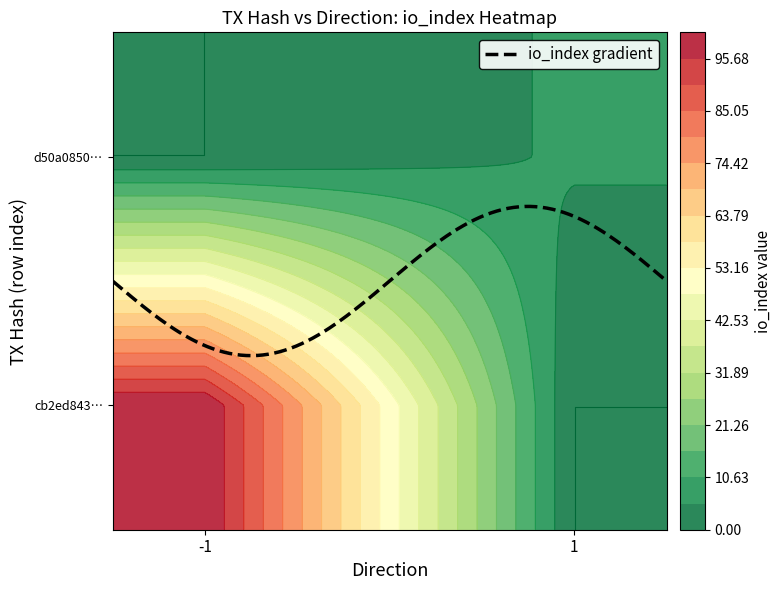

What is the difference between the maximum and minimum values in the cb2ed843c9d46362afe6c6724e44350111bae8b series?

102